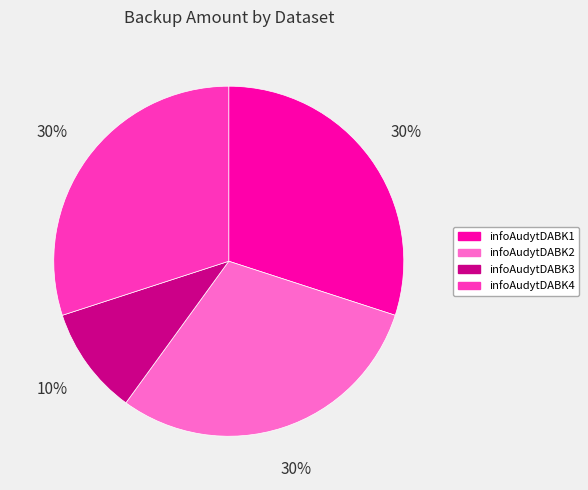

Is infoAudytDABK3 the majority of the pie?

No